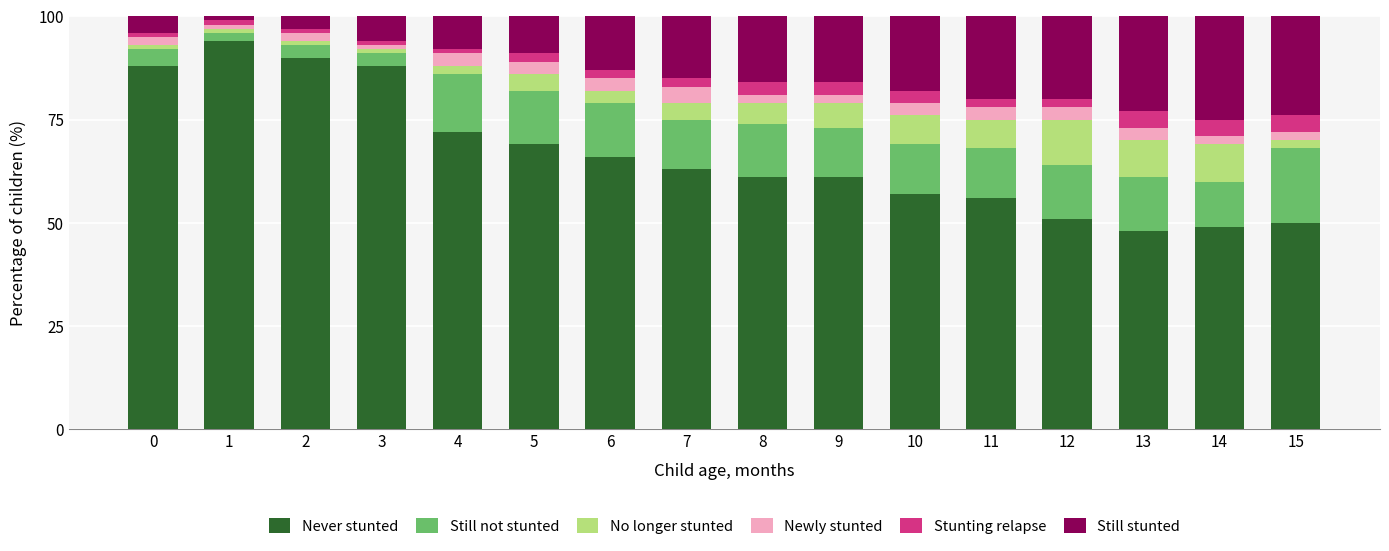

True or false: Never stunted has a value of 24 at 13.

False